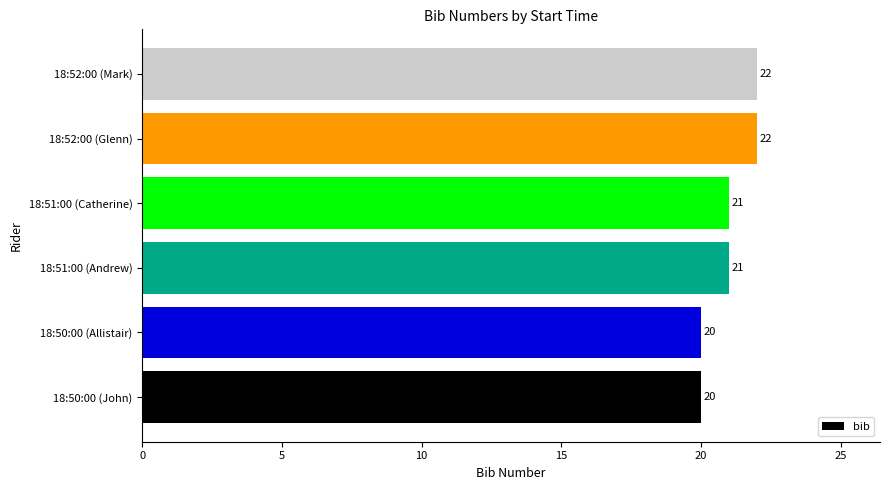

The value at 18:50:00 (John) is 20. True or false?

True